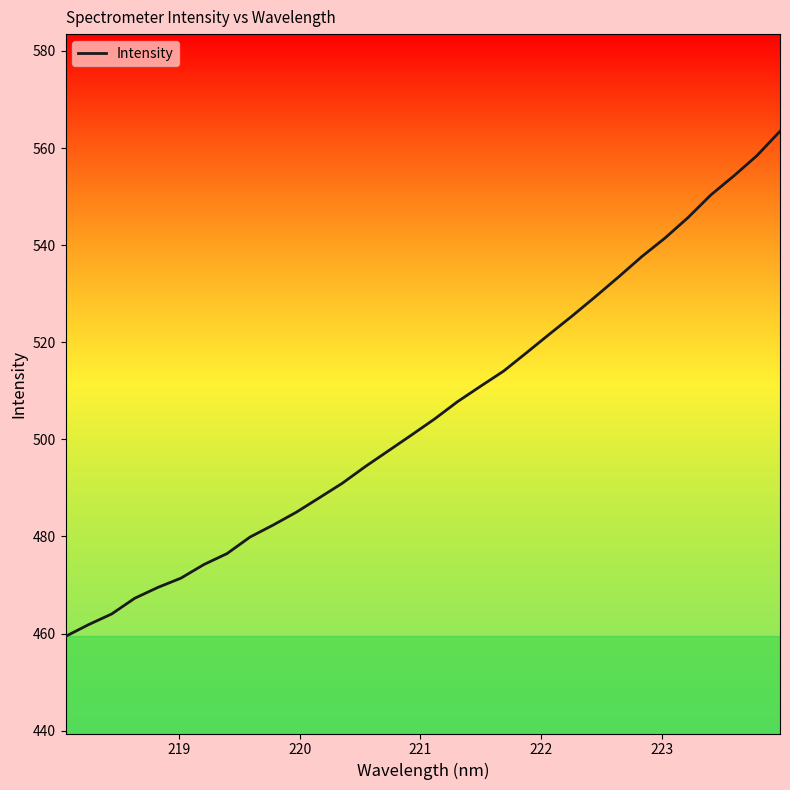

What is the maximum value shown in the chart?

563.5